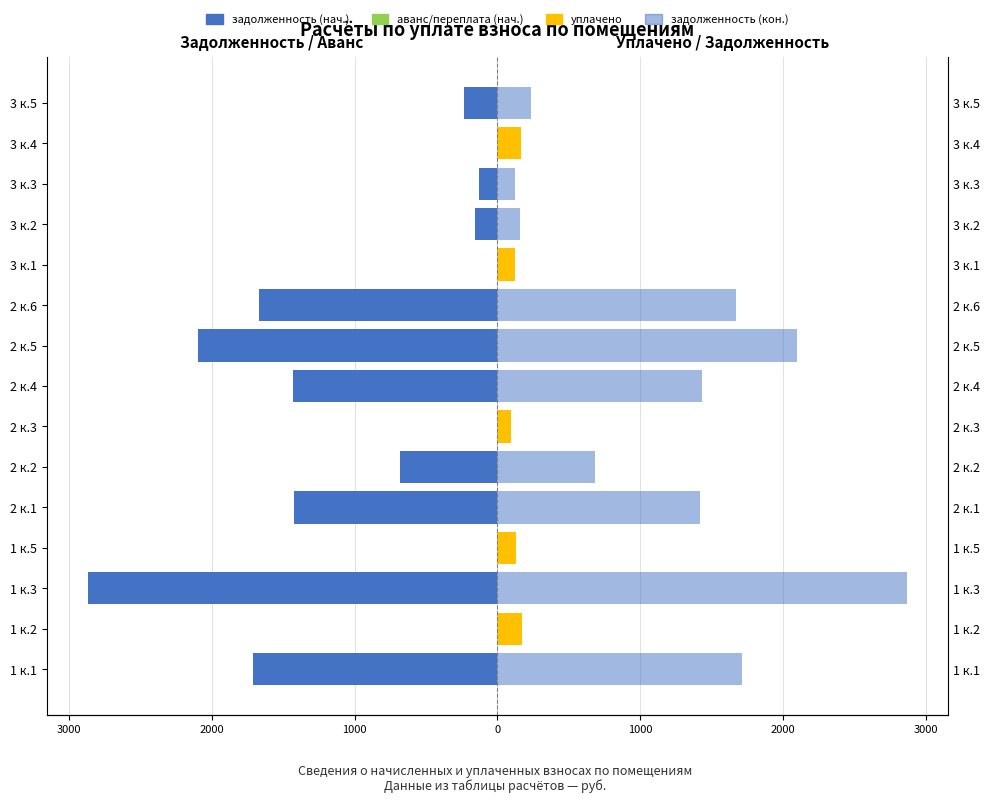

The value of задолженность (нач.) at 1 к.5 is 1759.1. True or false?

False